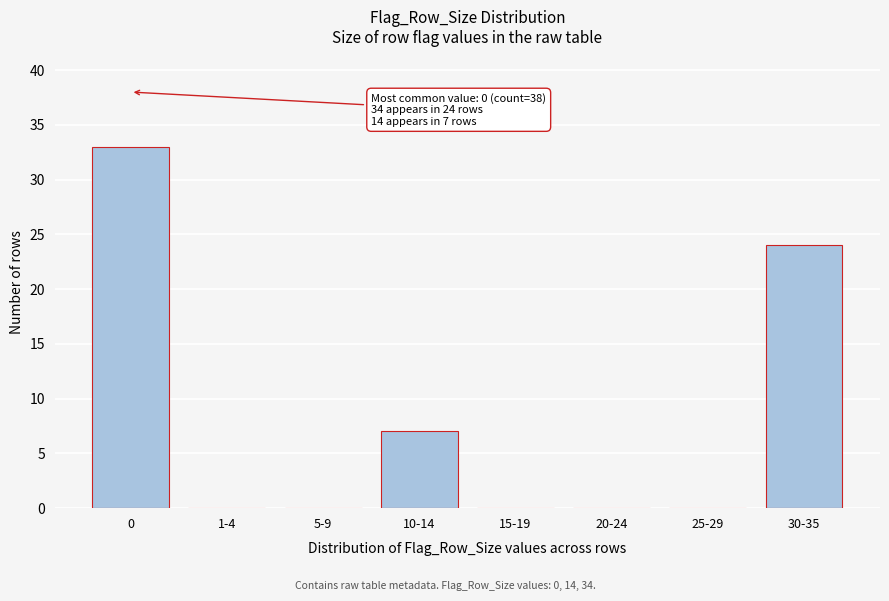

Reading right to left, transcribe all the data shown in this chart.

30-35=24	25-29=0	20-24=0	15-19=0	10-14=7	5-9=0	1-4=0	0=33